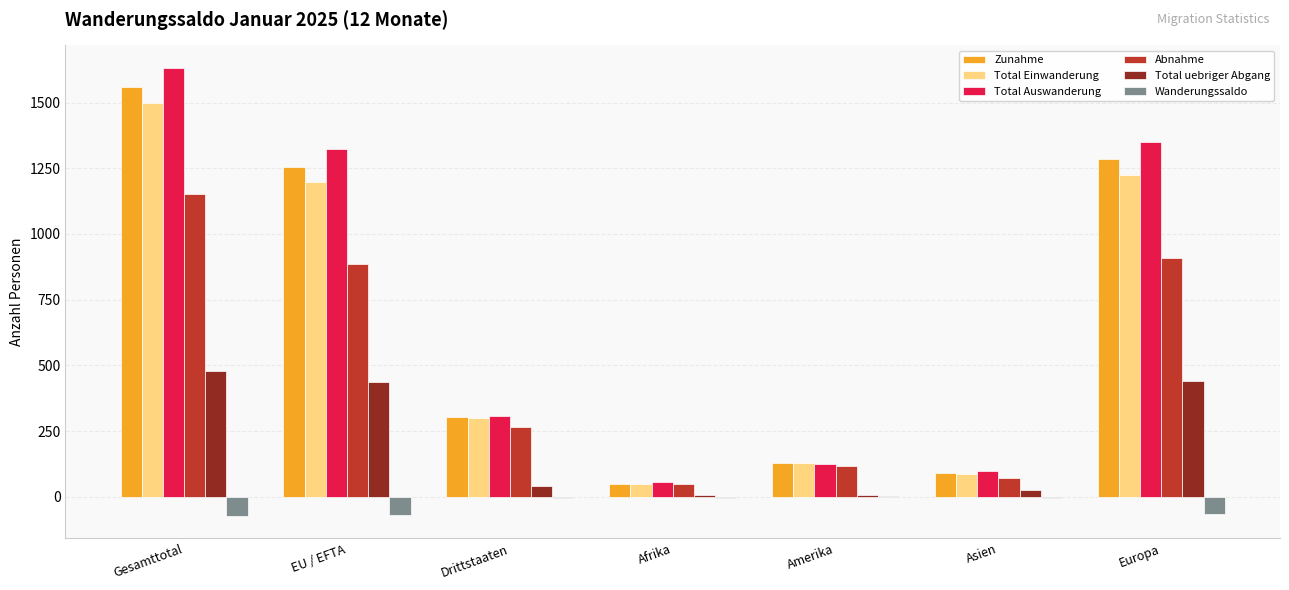

What is the average value of the Zunahme series?

668